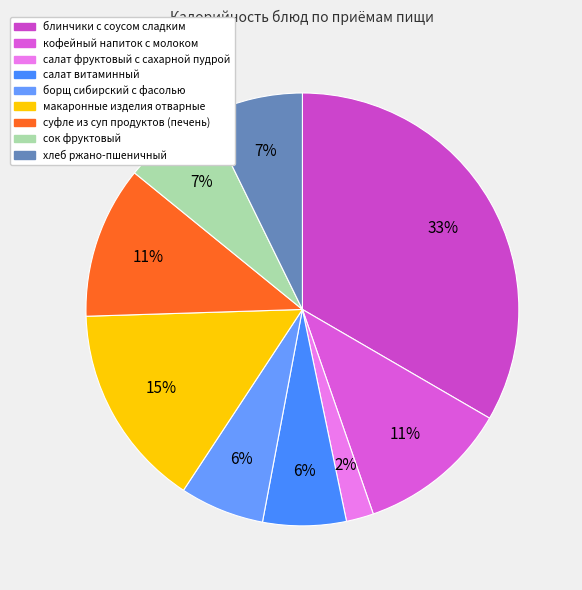

True or false: блинчики с соусом сладким accounts for 33% of the total.

True